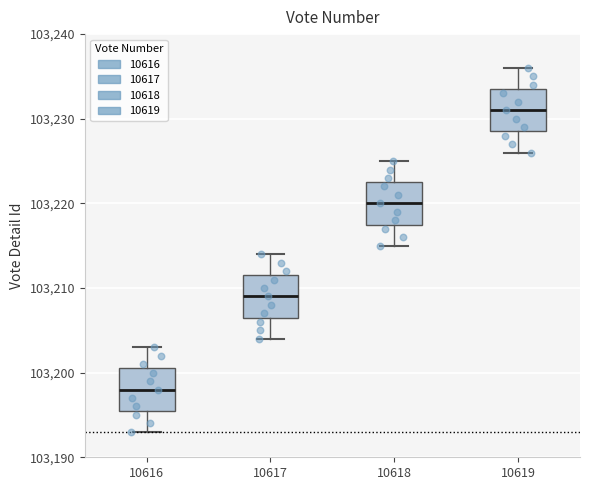

Reading left to right, transcribe this box plot: for each box, give where its median line is, the range the box spans, and where its two whiskers end, as read against the y-axis. The values are not printed on the chart, so give them approximately, as read against the axis.

10616: median 103198, box 103196 to 103201, whiskers 103193 to 103203
10617: median 103209, box 103207 to 103212, whiskers 103204 to 103214
10618: median 103220, box 103218 to 103223, whiskers 103215 to 103225
10619: median 103231, box 103229 to 103234, whiskers 103226 to 103236